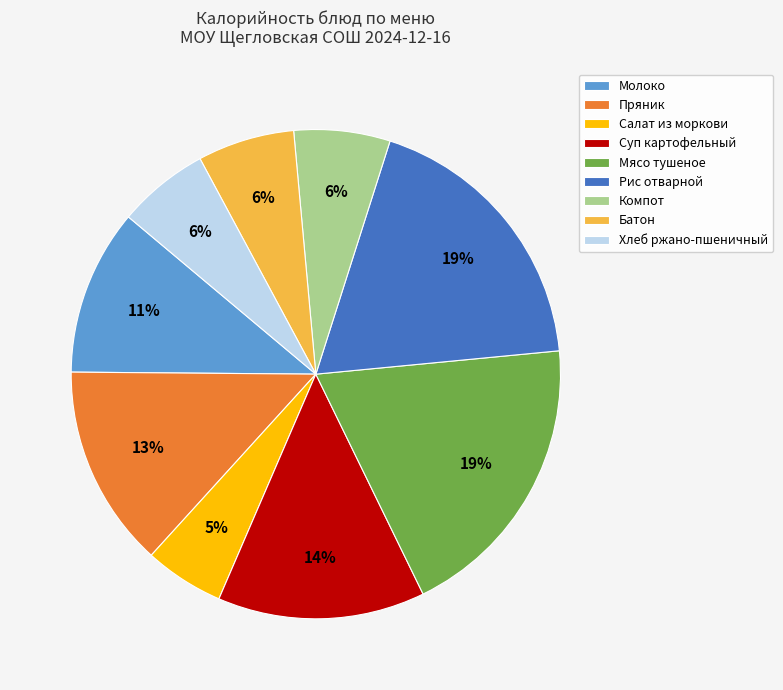

To the nearest percent, what portion does Мясо тушеное represent?

19%